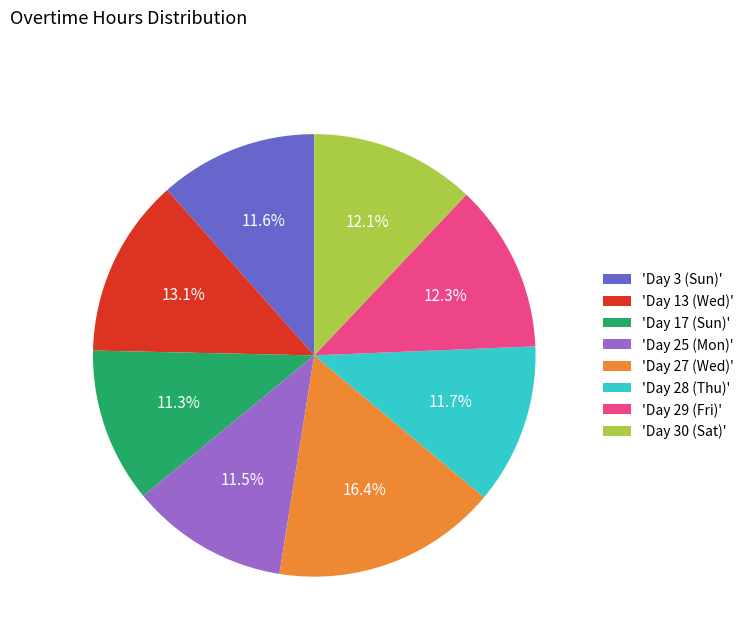

Between 'Day 28 (Thu)' and 'Day 27 (Wed)', which is larger?

'Day 27 (Wed)'